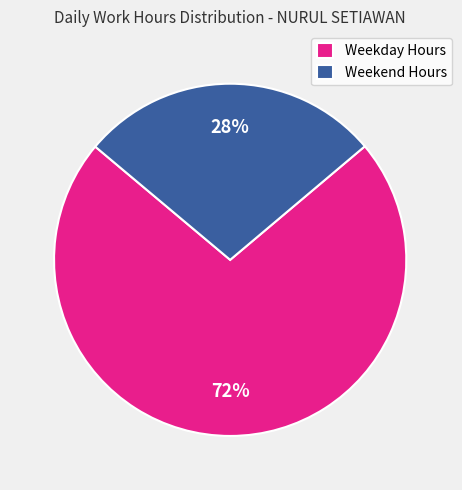

What is the smallest slice in the pie chart?

Weekend Hours